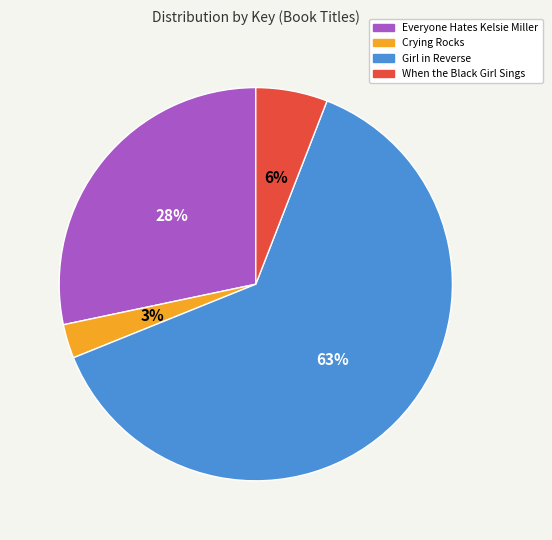

True or false: When the Black Girl Sings accounts for 6% of the total.

True